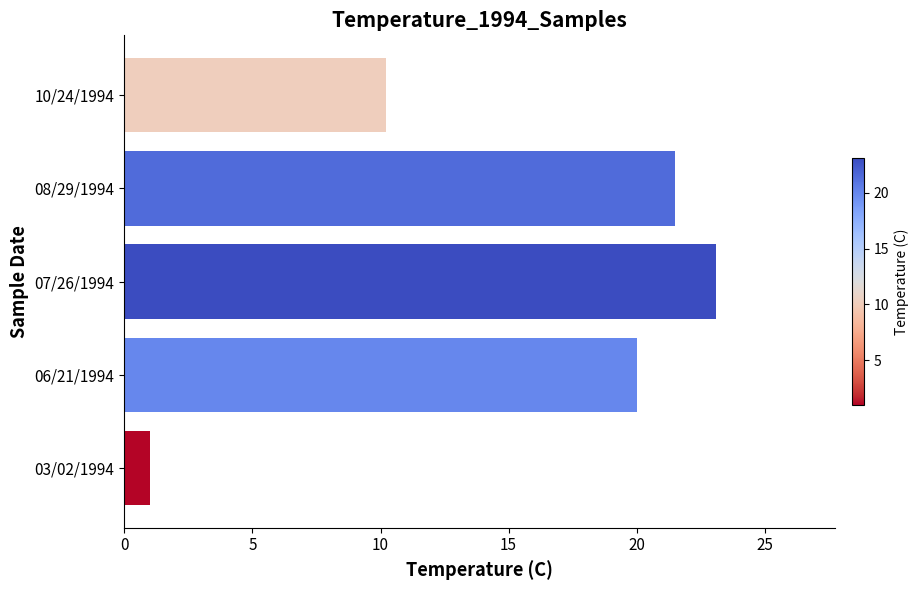

At which label is the value closest to 12?

10/24/1994